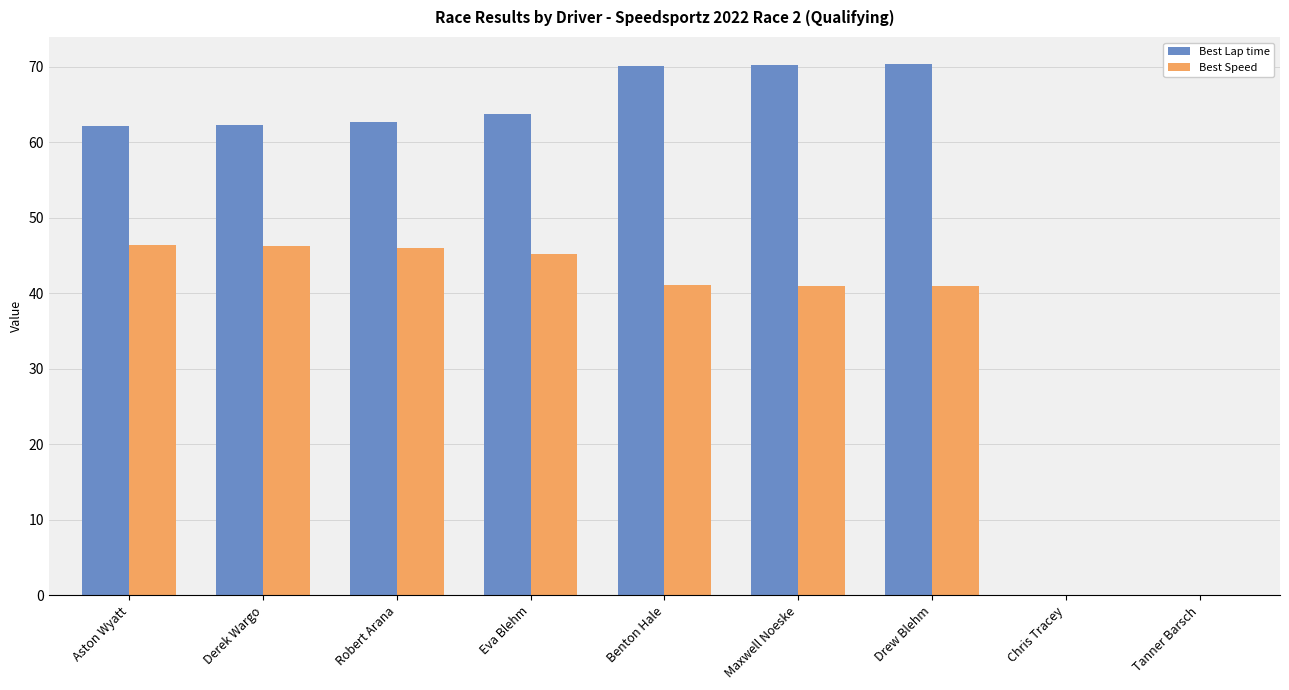

What is the sum of all Best Lap time values?

461.5